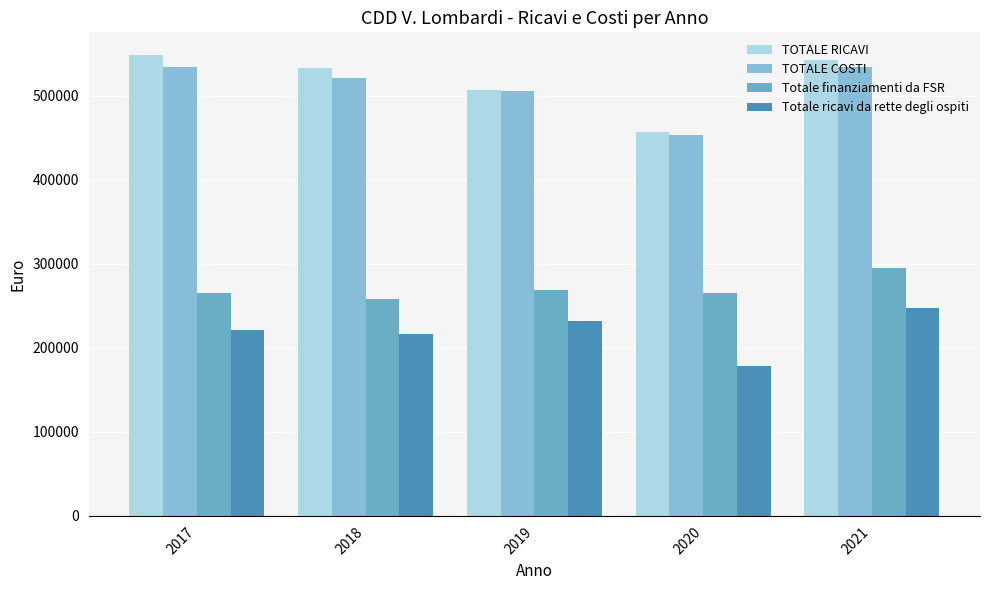

True or false: TOTALE RICAVI has a value of 507467 at 2019.

True